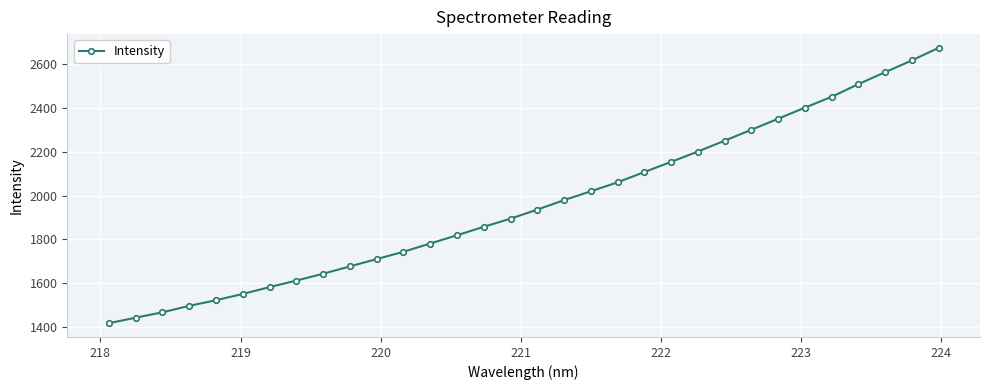

How many lines are shown in the chart?

1